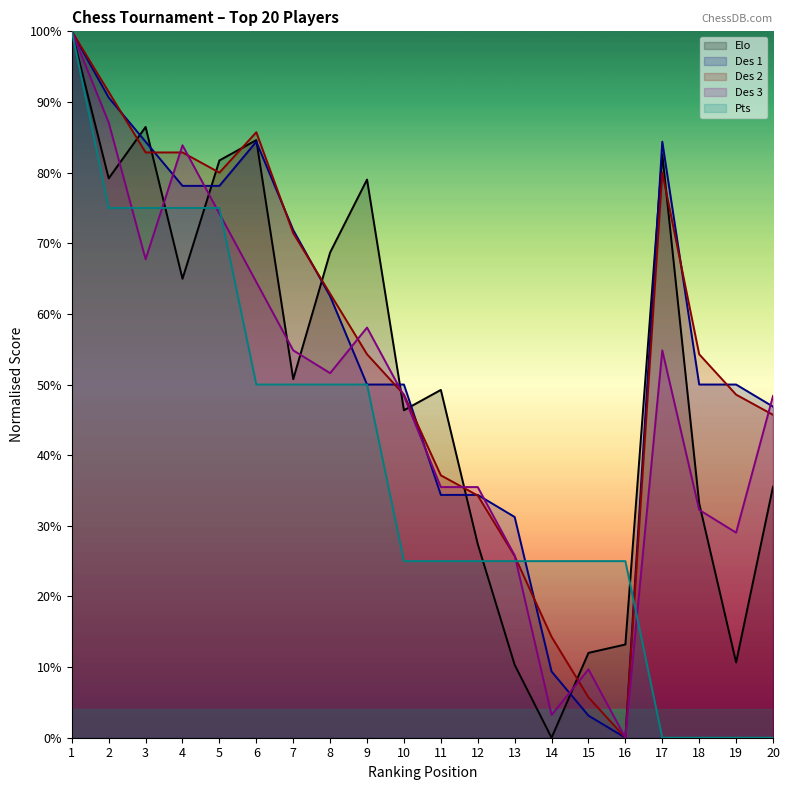

What is the spread (max minus min) of values at 5?

7.5